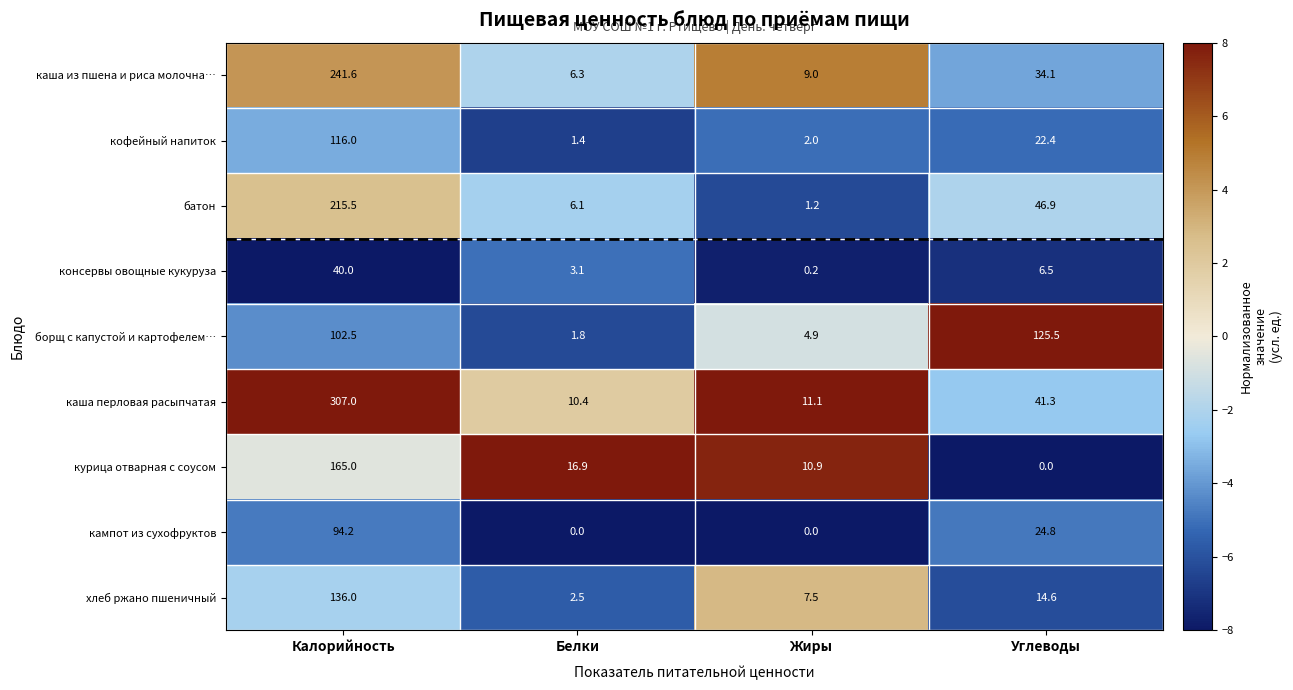

Which series has the largest range (max minus min)?

каша перловая расыпчатая